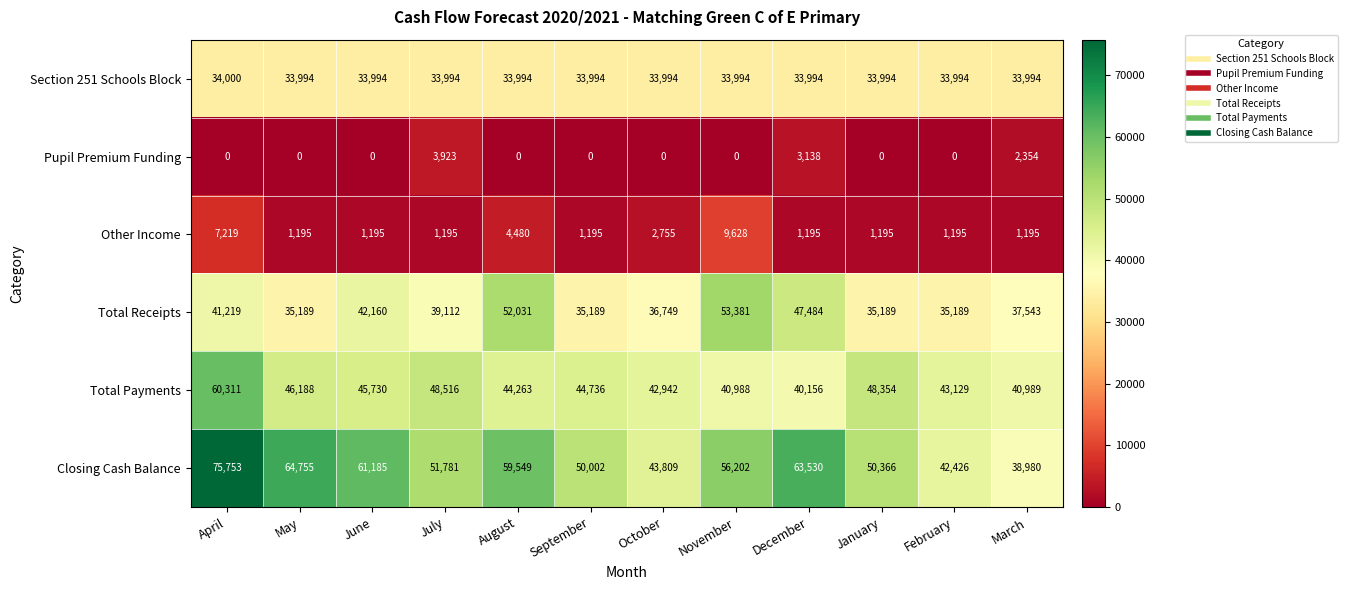

Which series has the largest total across all categories?

Closing Cash Balance